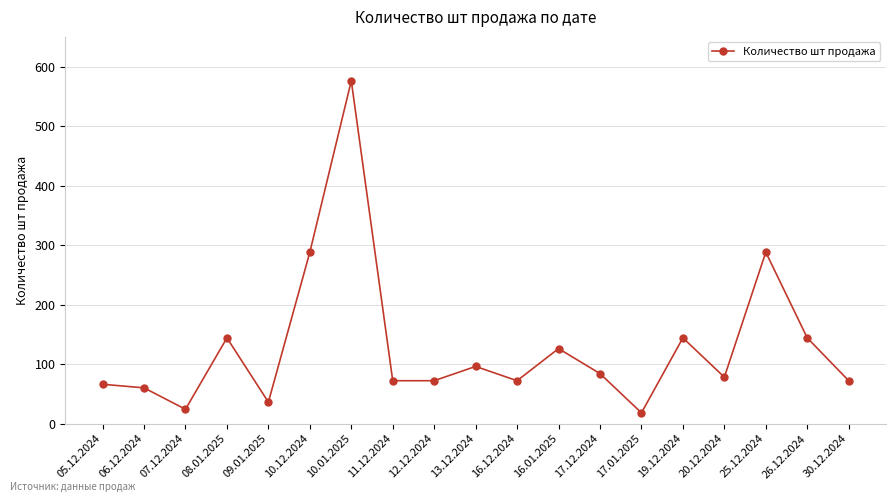

What is the difference between the maximum and second lowest values?

552